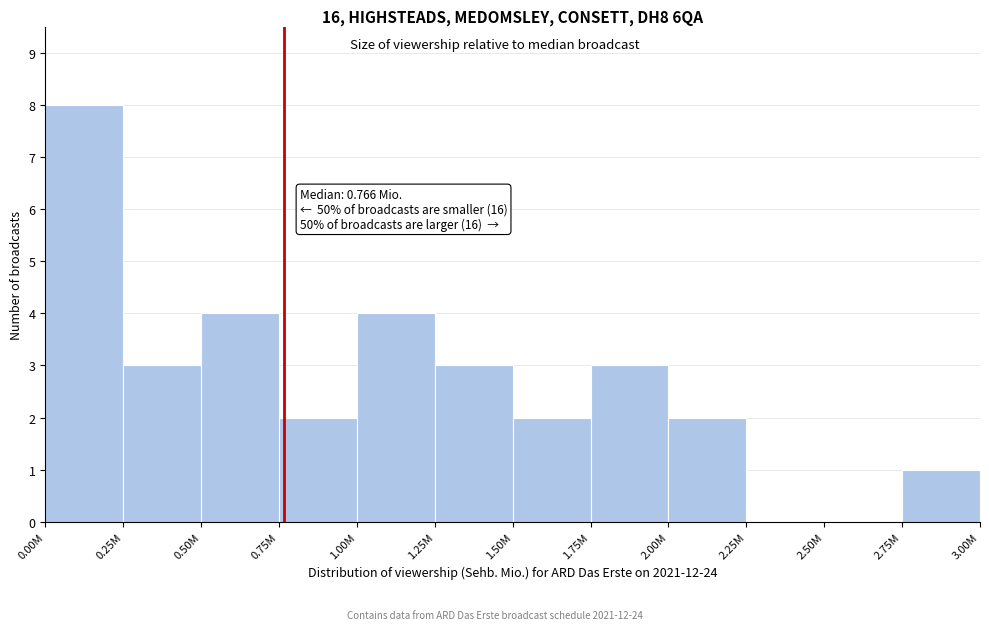

Reading right to left, extract all data points from this chart.

2.75M=1	2.50M=0	2.25M=0	2.00M=2	1.75M=3	1.50M=2	1.25M=3	1.00M=4	0.75M=2	0.50M=4	0.25M=3	0.00M=8